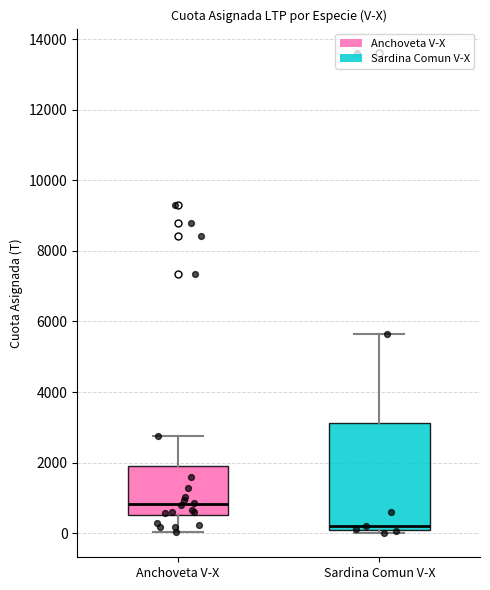

Reading left to right, transcribe this box plot: for each box, give where its median line is, the range the box spans, and where its two whiskers end, as read against the y-axis. The values are not printed on the chart, so give them approximately, as read against the axis.

Anchoveta V-X: median 800, box 600 to 1800, whiskers 0 to 2800
Sardina Comun V-X: median 200, box 0 to 3200, whiskers 0 (just below the box's lower edge) to 5600